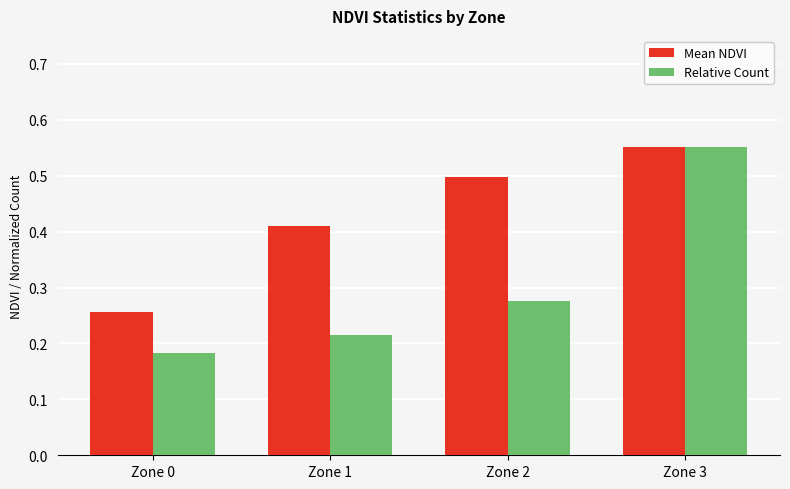

Between Zone 0 and Zone 3, which series saw the biggest shift?

Relative Count